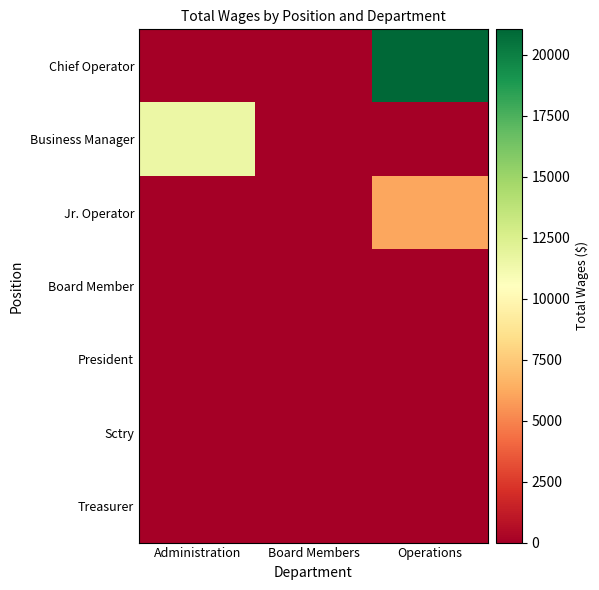

Reading left to right, extract all data points from this chart.

Chief Operator: Administration=0	Board Members=0	Operations=21045
Business Manager: Administration=11531	Board Members=0	Operations=0
Jr. Operator: Administration=0	Board Members=0	Operations=6132
Board Member: Administration=0	Board Members=0	Operations=0
President: Administration=0	Board Members=0	Operations=0
Sctry: Administration=0	Board Members=0	Operations=0
Treasurer: Administration=0	Board Members=0	Operations=0